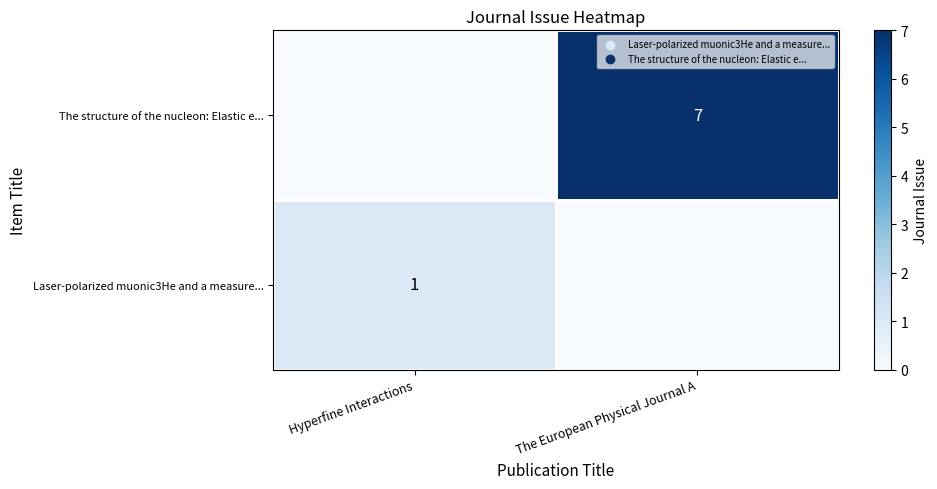

At which category is the sum across all series the highest?

The European Physical Journal A